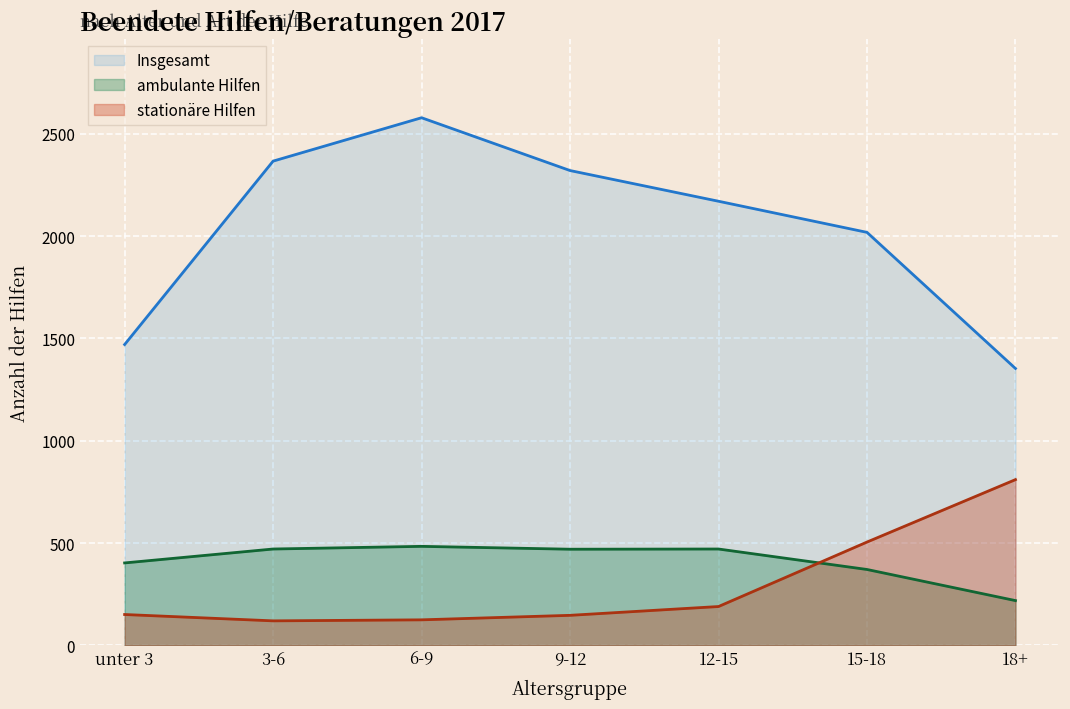

What is the spread (max minus min) of values at 12-15?

1980